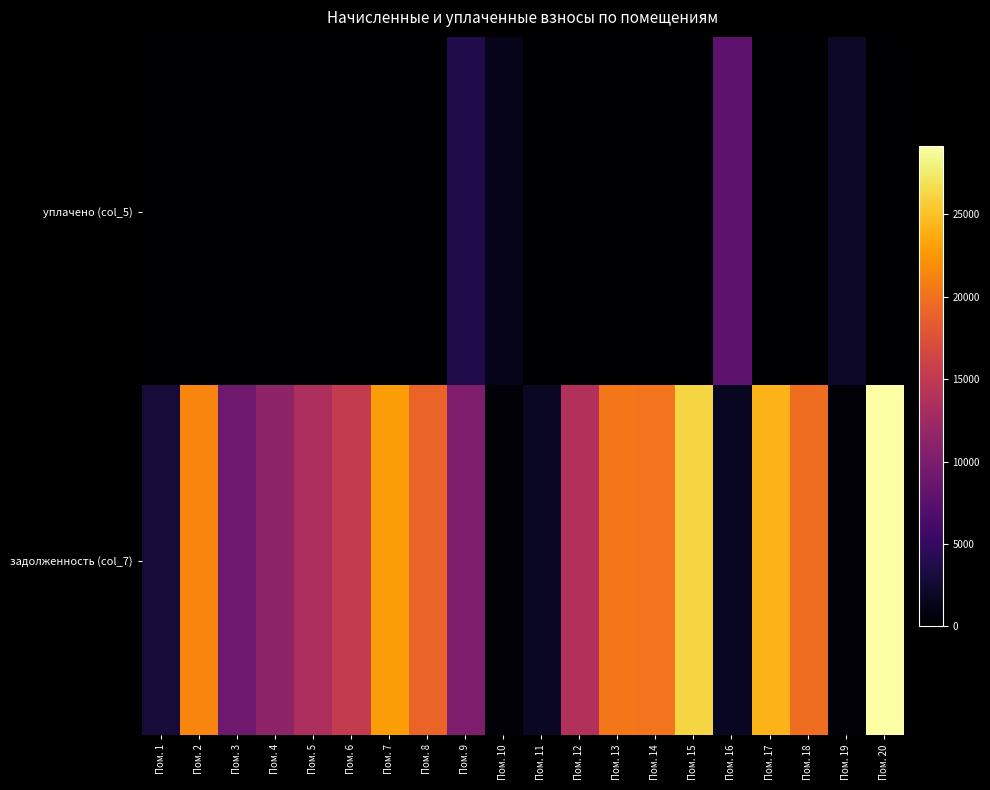

Reading left to right, transcribe all the data shown in this chart.

уплачено (col_5): Пом. 1=0.0	Пом. 2=0.0	Пом. 3=0.0	Пом. 4=0.0	Пом. 5=0.0	Пом. 6=0.0	Пом. 7=0.0	Пом. 8=0.0	Пом. 9=3700.0	Пом. 10=1395.9	Пом. 11=0.0	Пом. 12=0.0	Пом. 13=0.0	Пом. 14=0.0	Пом. 15=0.0	Пом. 16=7824.1	Пом. 17=0.0	Пом. 18=0.0	Пом. 19=2090.2	Пом. 20=0.0
задолженность (col_7): Пом. 1=2959.8	Пом. 2=21367.0	Пом. 3=9024.5	Пом. 4=11383.5	Пом. 5=13427.8	Пом. 6=15205.6	Пом. 7=22828.0	Пом. 8=19110.2	Пом. 9=10131.2	Пом. 10=347.6	Пом. 11=1842.7	Пом. 12=13835.8	Пом. 13=20389.2	Пом. 14=20175.9	Пом. 15=26143.9	Пом. 16=1738.0	Пом. 17=24153.1	Пом. 18=19781.2	Пом. 19=418.1	Пом. 20=29147.2